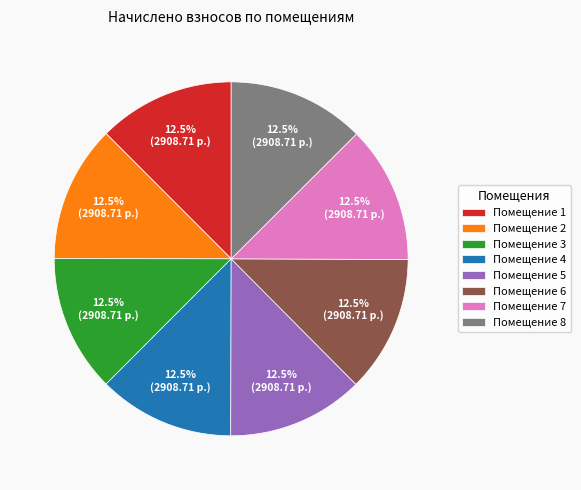

Combined, do Помещение 1 and Помещение 3 account for over 50%?

No